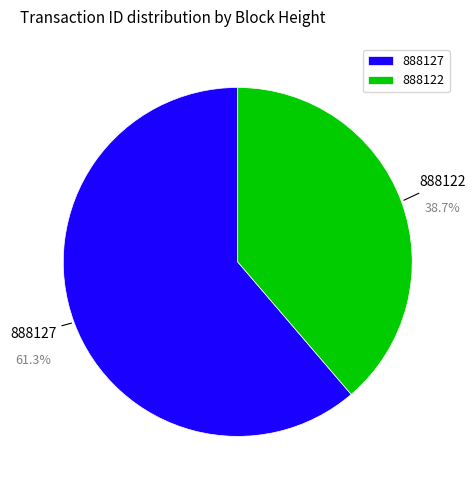

How many slices are in this pie chart?

2